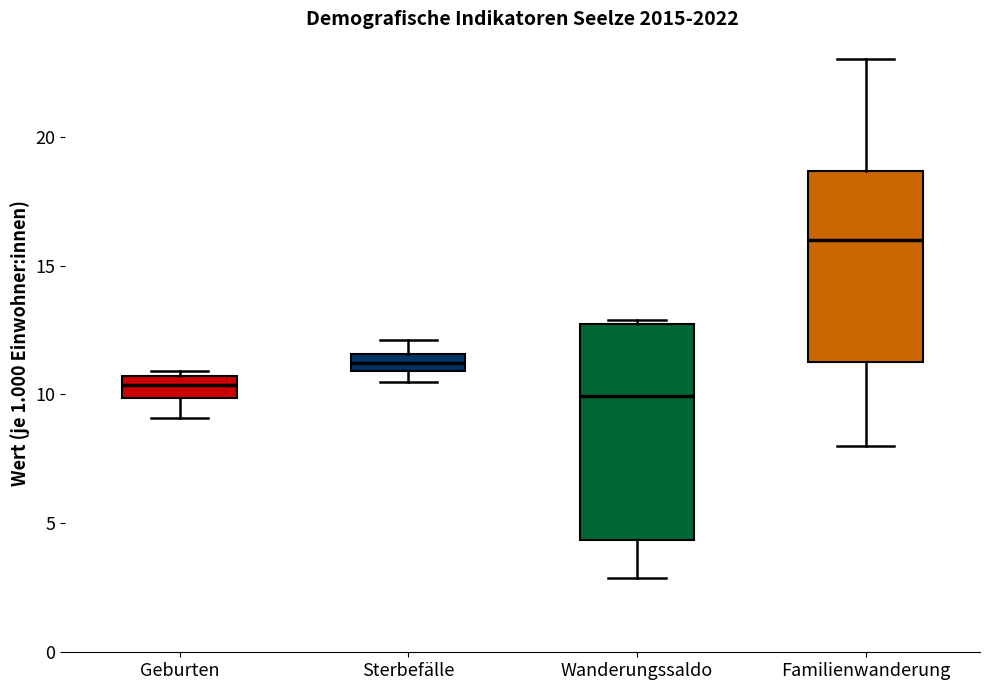

Where does the upper whisker of the box for Sterbefälle end on the y-axis? The values are not printed on the chart, so give them approximately, as read against the axis.

12.0